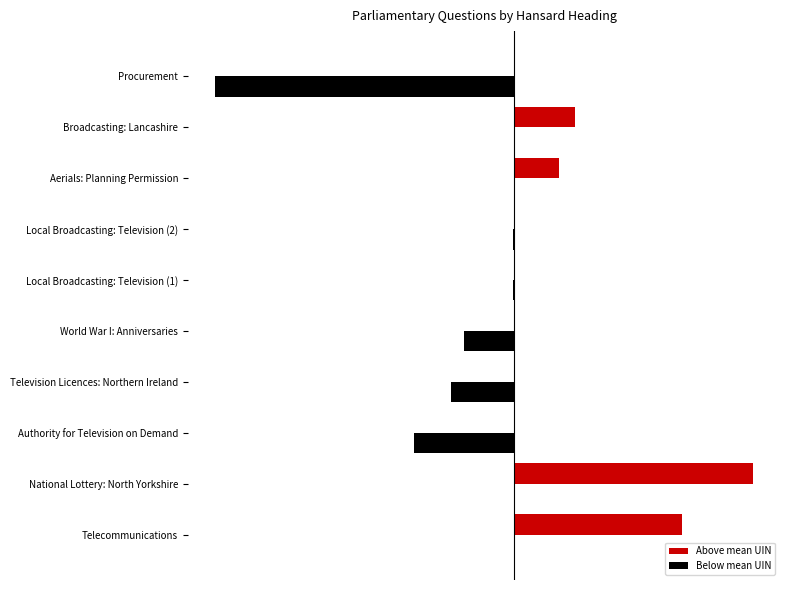

What are all the series names shown in the legend?

Above mean UIN, Below mean UIN